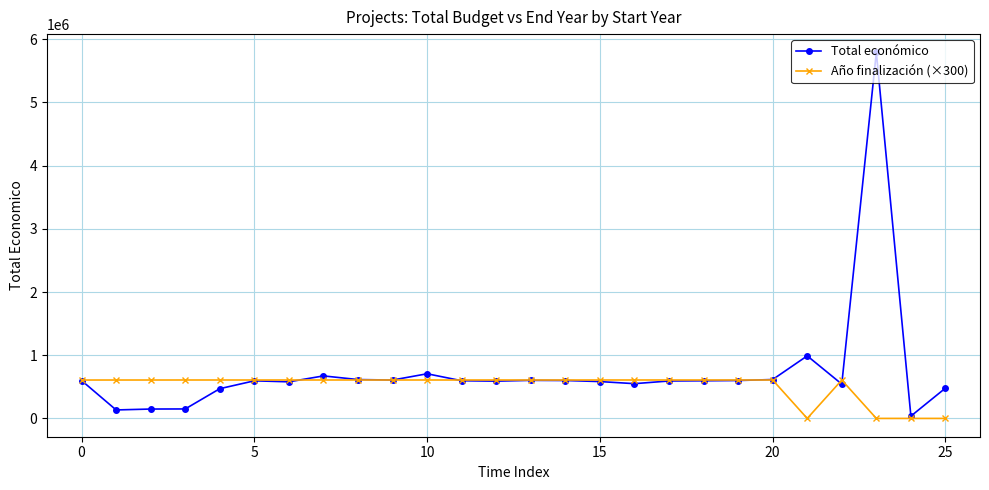

What is the maximum value shown in the chart?

5792221